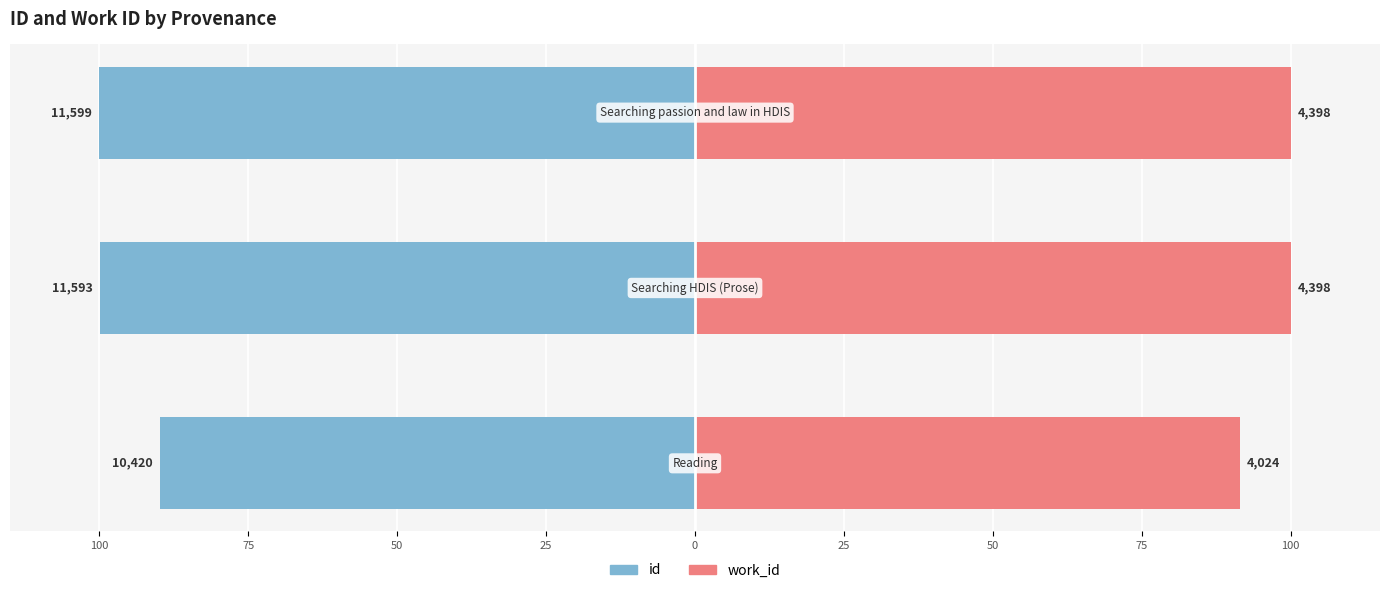

How many distinct data groups are displayed?

2